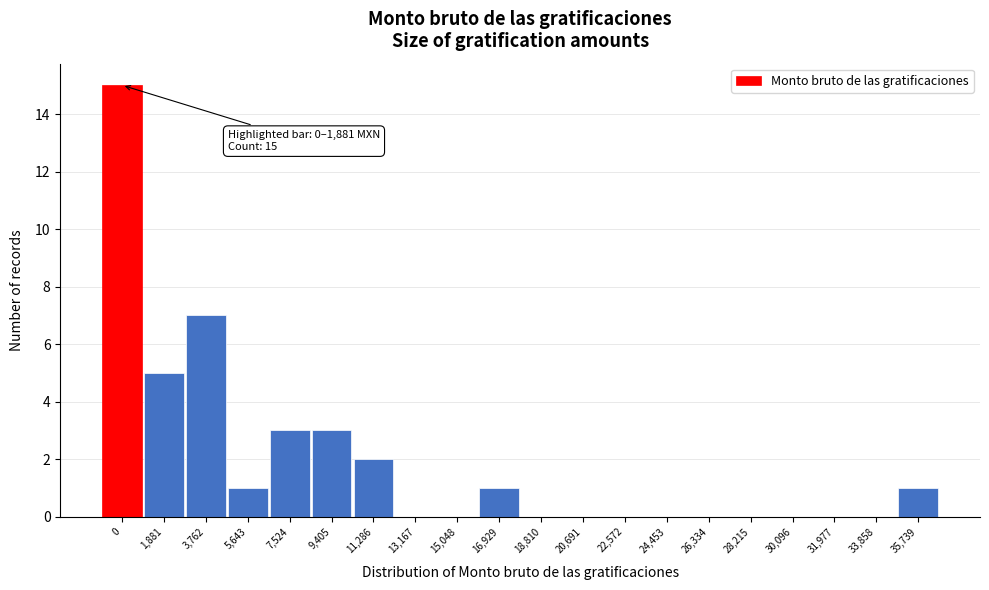

Reading left to right, extract all data points from this chart.

0=15	1,881=5	3,762=7	5,643=1	7,524=3	9,405=3	11,286=2	13,167=0	15,048=0	16,929=1	18,810=0	20,691=0	22,572=0	24,453=0	26,334=0	28,215=0	30,096=0	31,977=0	33,858=0	35,739=1